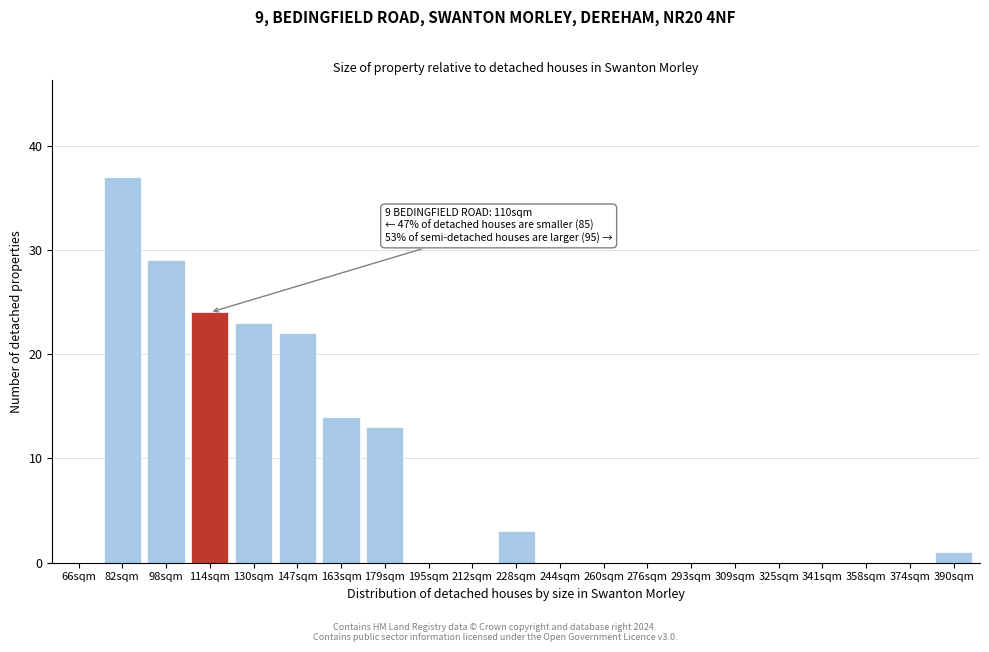

Reading left to right, transcribe all the data shown in this chart.

66sqm=0	82sqm=37	98sqm=29	114sqm=24	130sqm=23	147sqm=22	163sqm=14	179sqm=13	195sqm=0	212sqm=0	228sqm=3	244sqm=0	260sqm=0	276sqm=0	293sqm=0	309sqm=0	325sqm=0	341sqm=0	358sqm=0	374sqm=0	390sqm=1